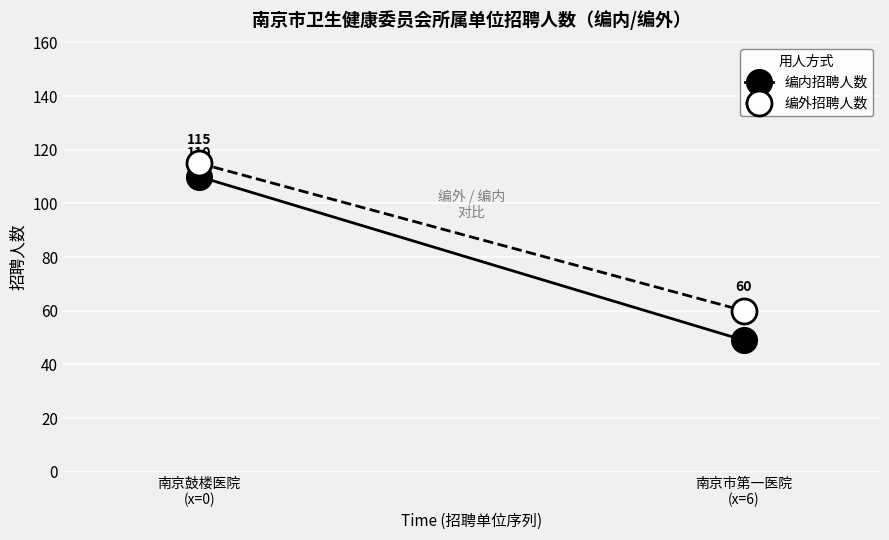

How many distinct data groups are displayed?

2